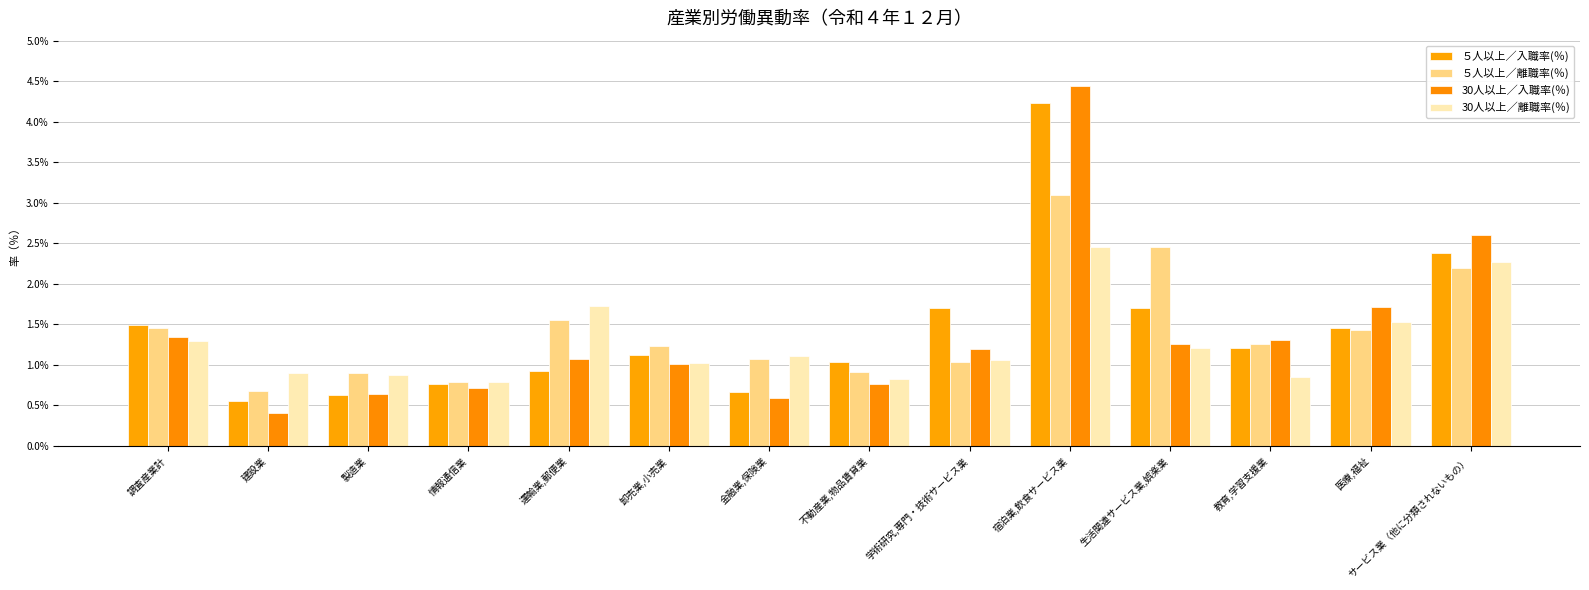

What is the sum of the 30人以上／入職率(％) values at 建設業 and 教育,学習支援業?

1.7